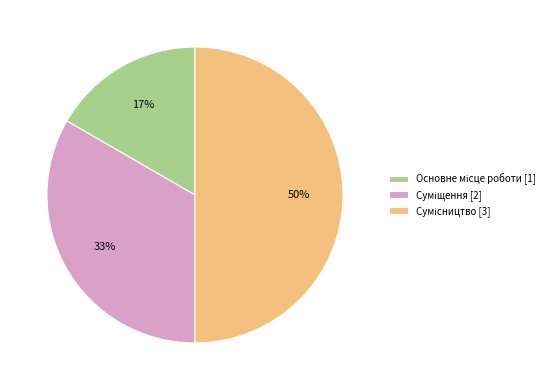

To the nearest percent, what is the difference between the largest and smallest slice percentages?

33%